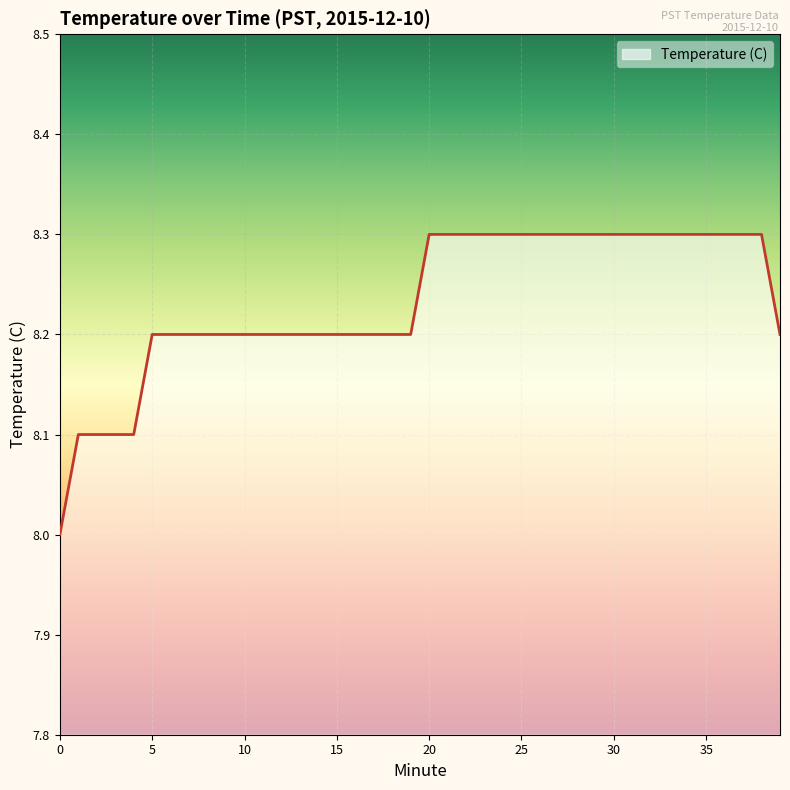

What is the smallest value displayed?

8.0